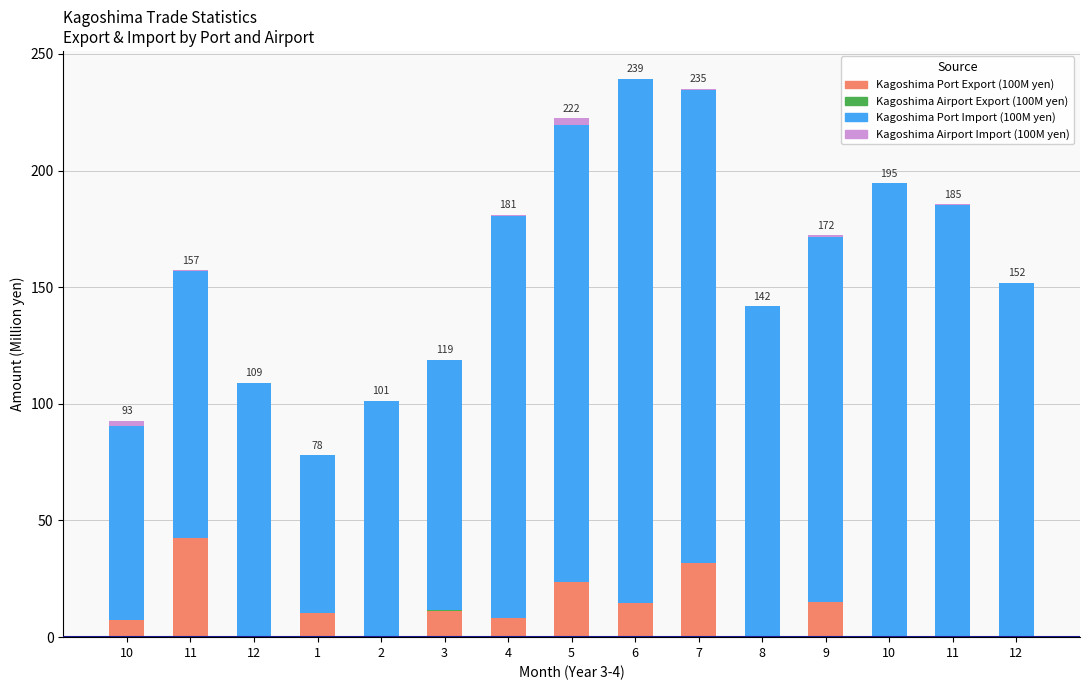

At which category is the sum across all series the highest?

6